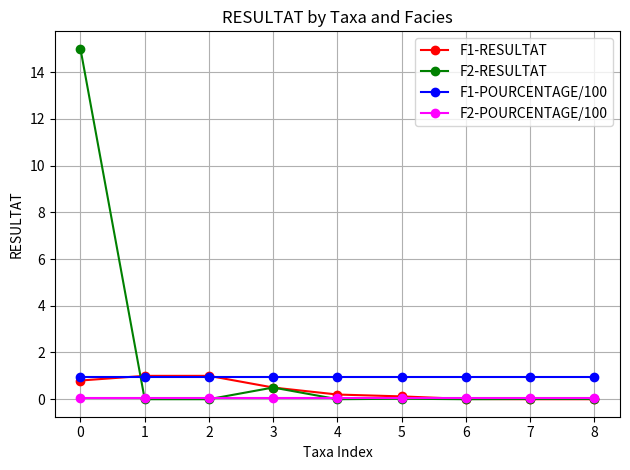

Is it true that F1-POURCENTAGE/100 equals 1.5 at 2?

False